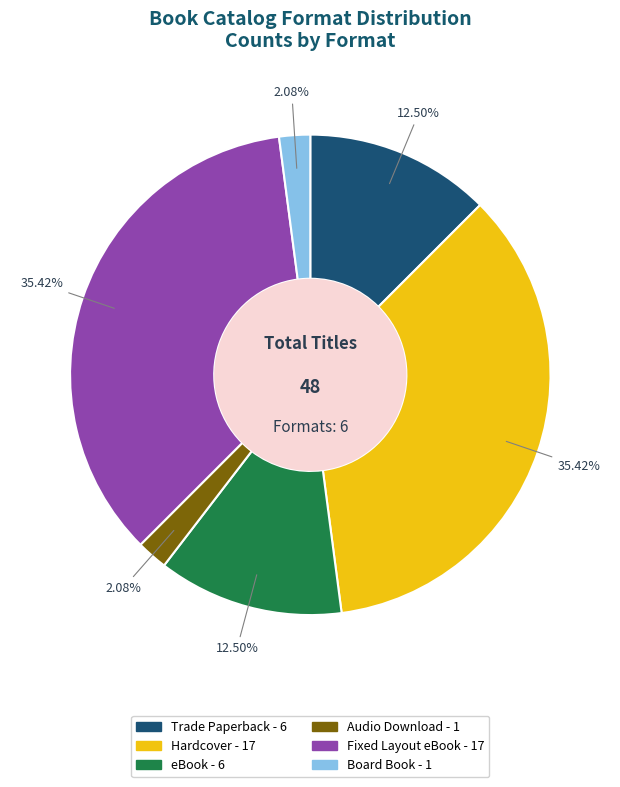

Is the sum of eBook and Audio Download greater than half?

No